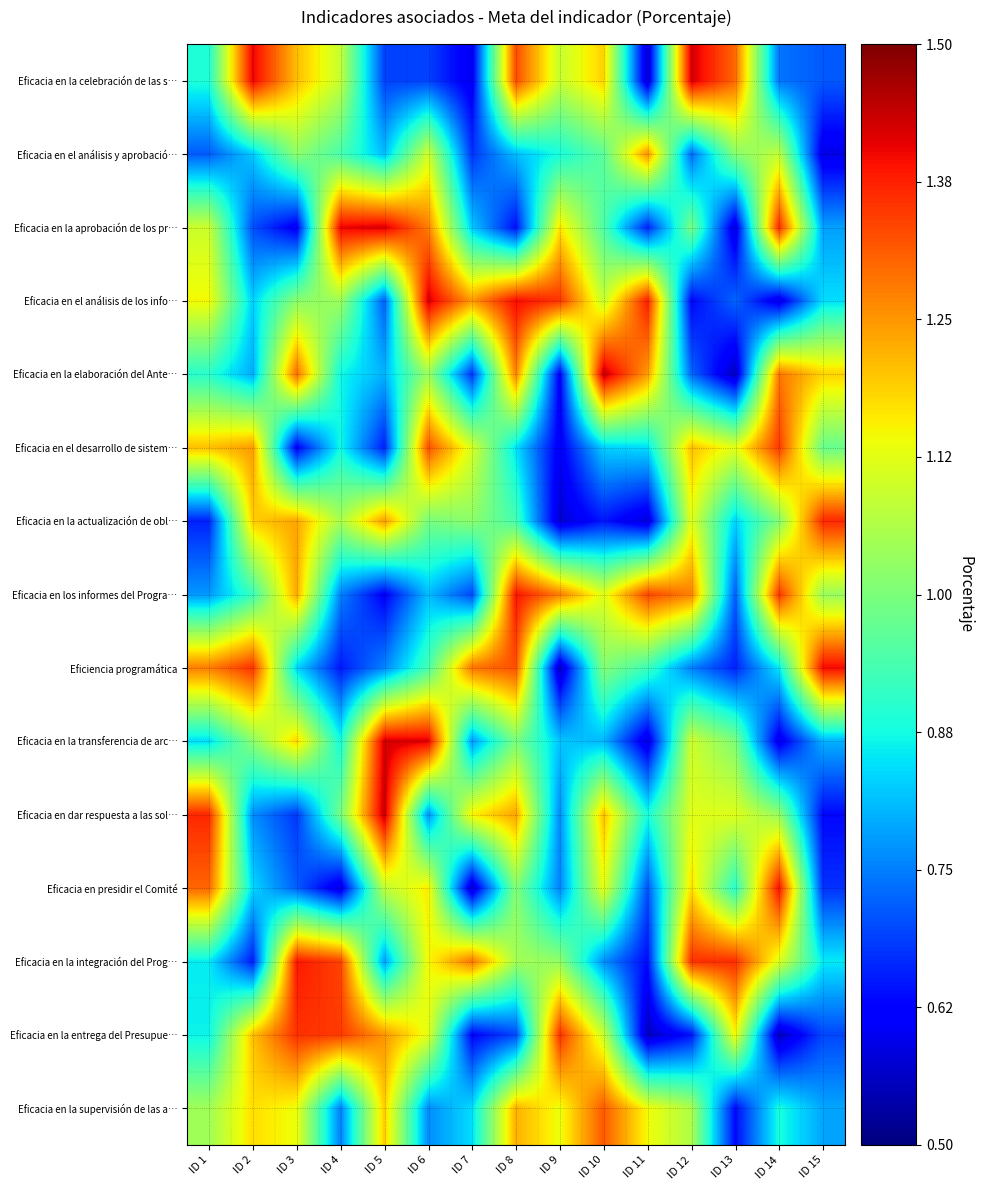

What is the spread (max minus min) of values at ID 13?

0.8